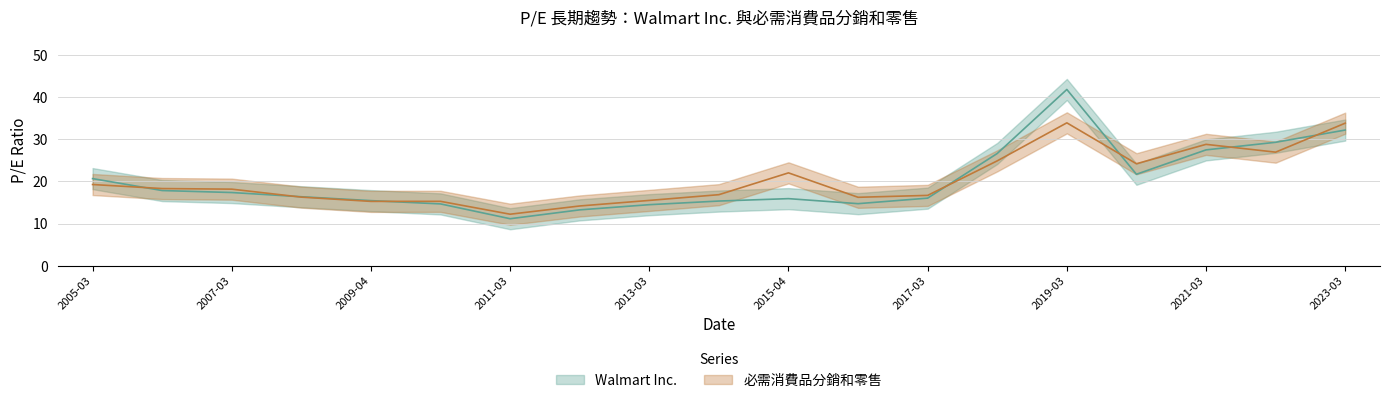

What is the minimum value shown in the chart?

11.2